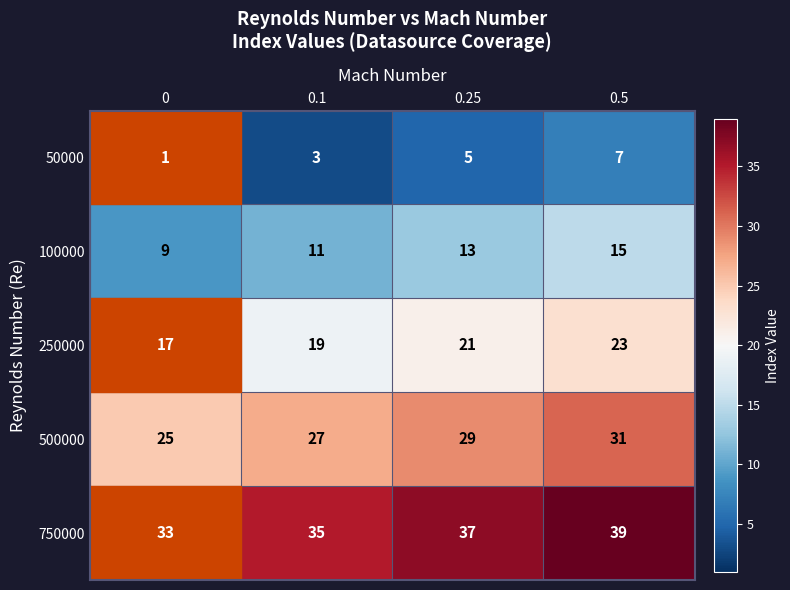

Is it true that 750000 equals 33 at 0?

True